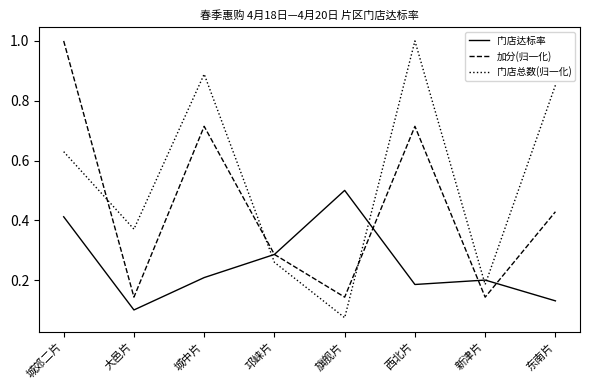

True or false: 门店达标率 has more than 1 points higher than both neighbors.

True